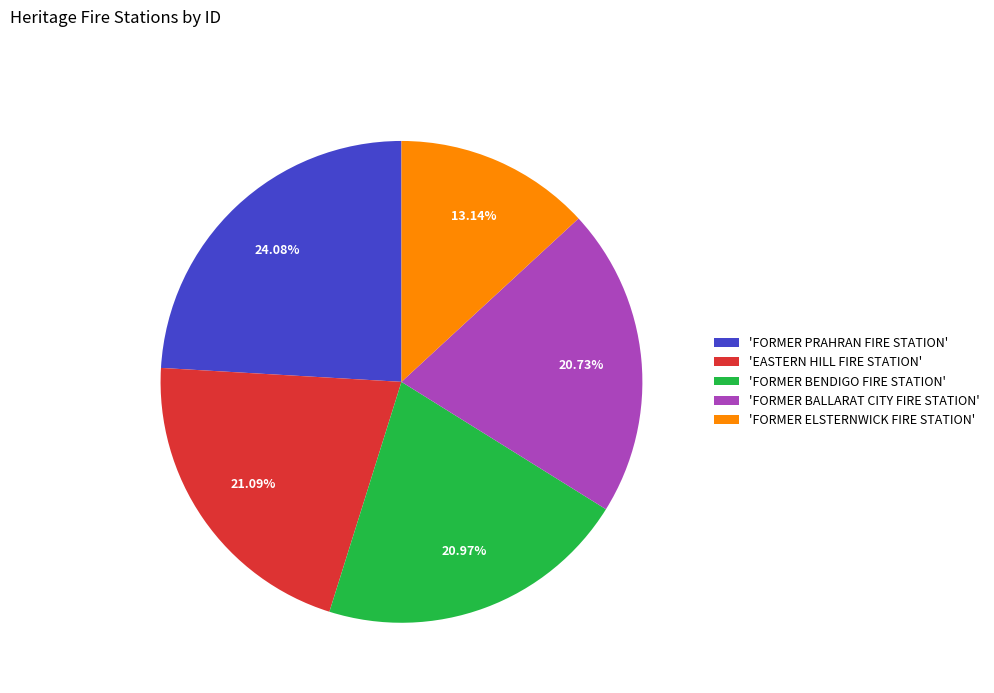

Do 'FORMER ELSTERNWICK FIRE STATION' and 'FORMER BALLARAT CITY FIRE STATION' together represent more than half of the pie?

No